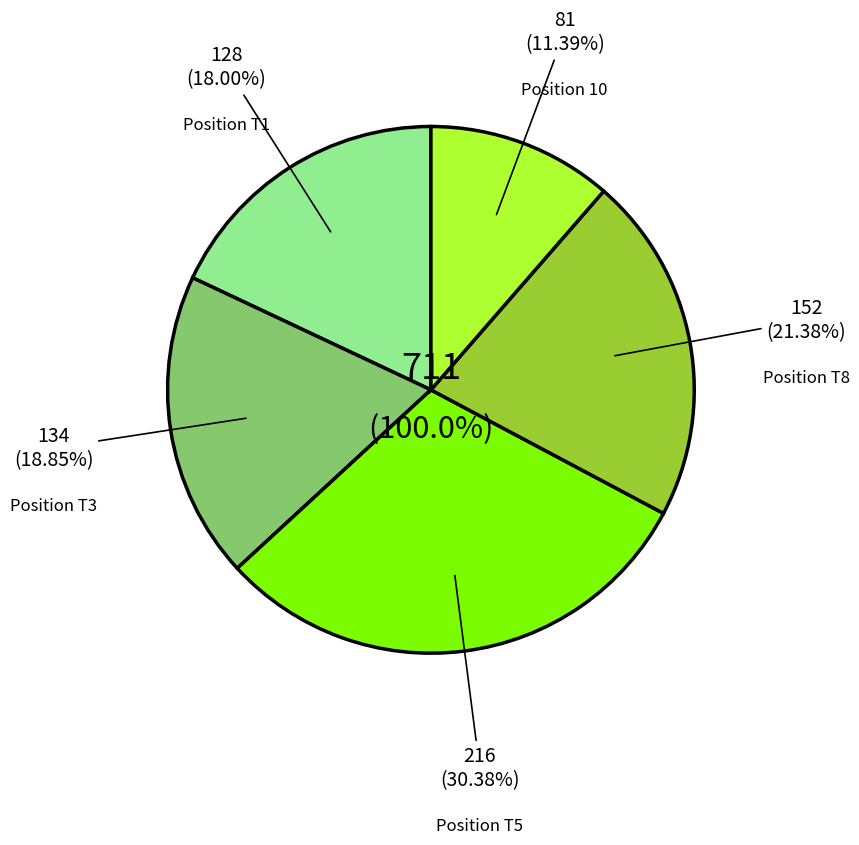

True or false: George Goble accounts for 20% of the total.

False